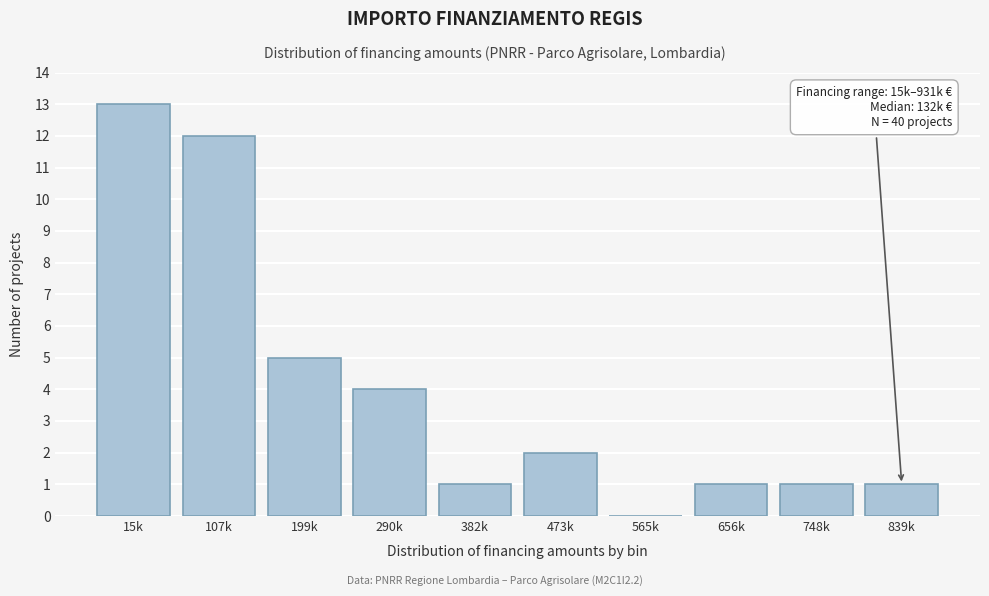

Reading left to right, transcribe all the data shown in this chart.

15k=13	107k=12	199k=5	290k=4	382k=1	473k=2	565k=0	656k=1	748k=1	839k=1